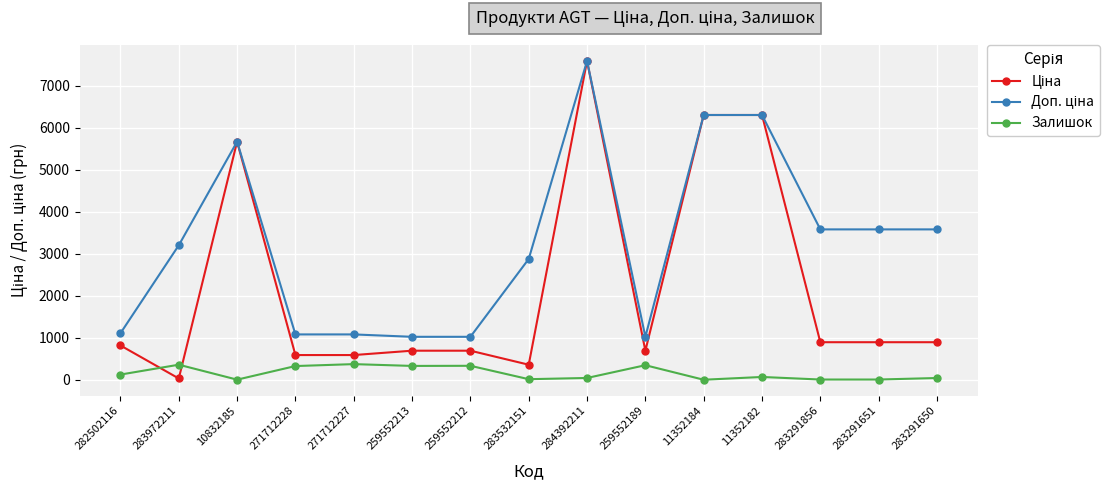

Which label corresponds to the largest value in the chart?

284392211